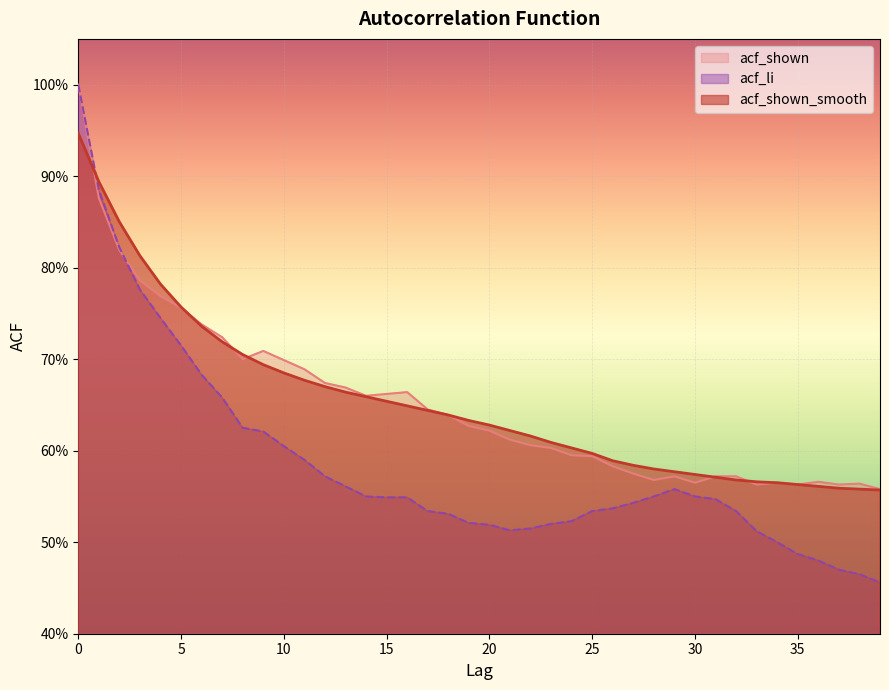

At which label does acf_shown reach its minimum?

39